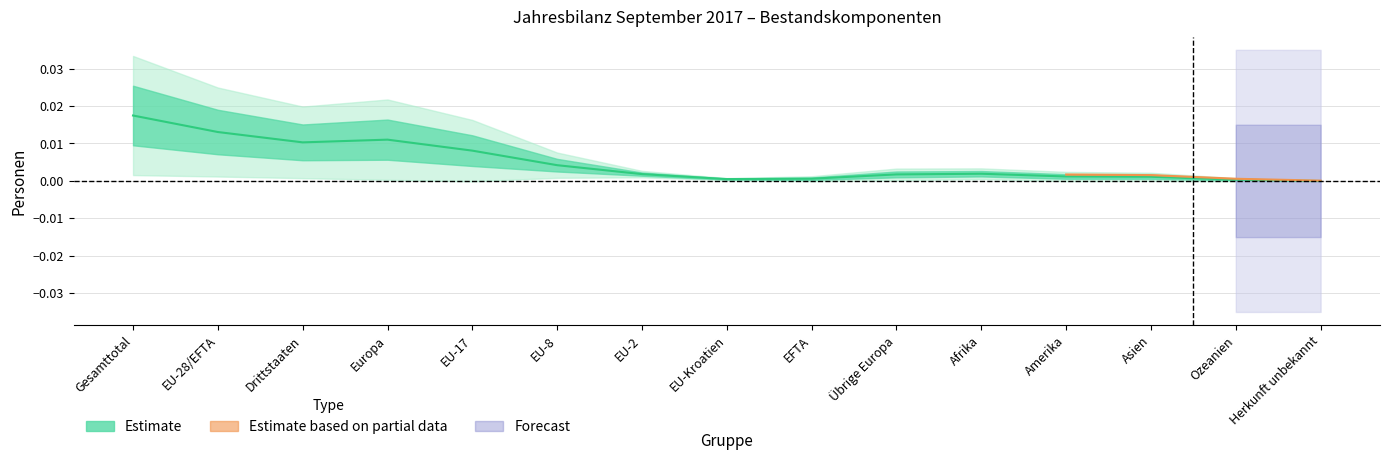

Rank the categories by value from highest to lowest.

Gesamttotal, EU-28/EFTA, Europa, Drittstaaten, EU-17, EU-8, Afrika, EU-2, Übrige Europa, Amerika, Asien, EFTA, EU-Kroatien, Ozeanien, Herkunft unbekannt